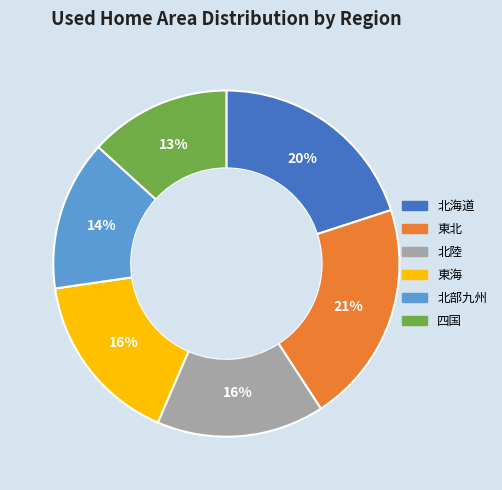

To the nearest percent, what percentage of the pie is 北陸?

16%